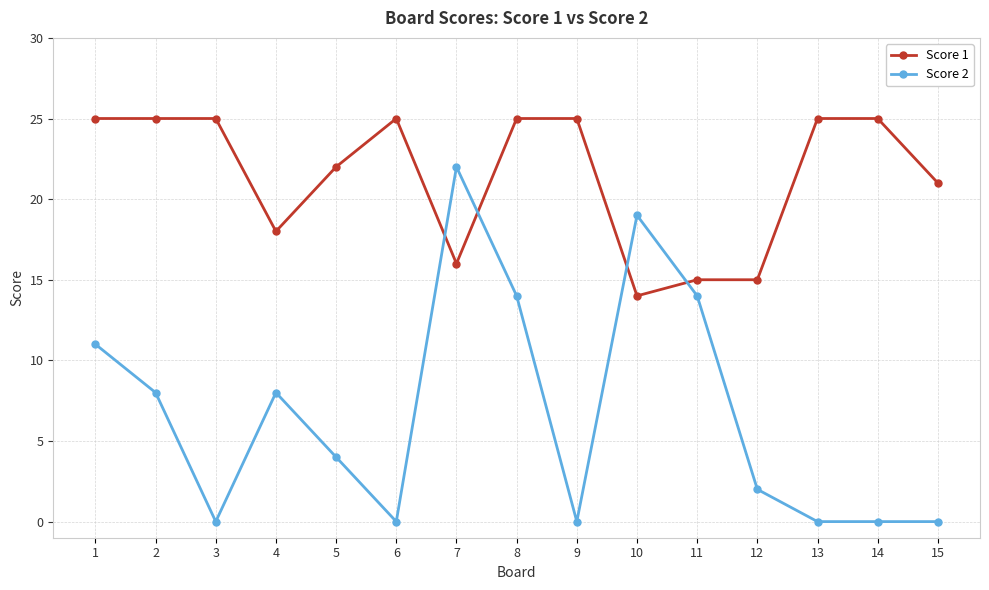

Reading left to right, extract all data points from this chart.

Score 1: 25	25	25	18	22	25	16	25	25	14	15	15	25	25	21
Score 2: 11	8	0	8	4	0	22	14	0	19	14	2	0	0	0